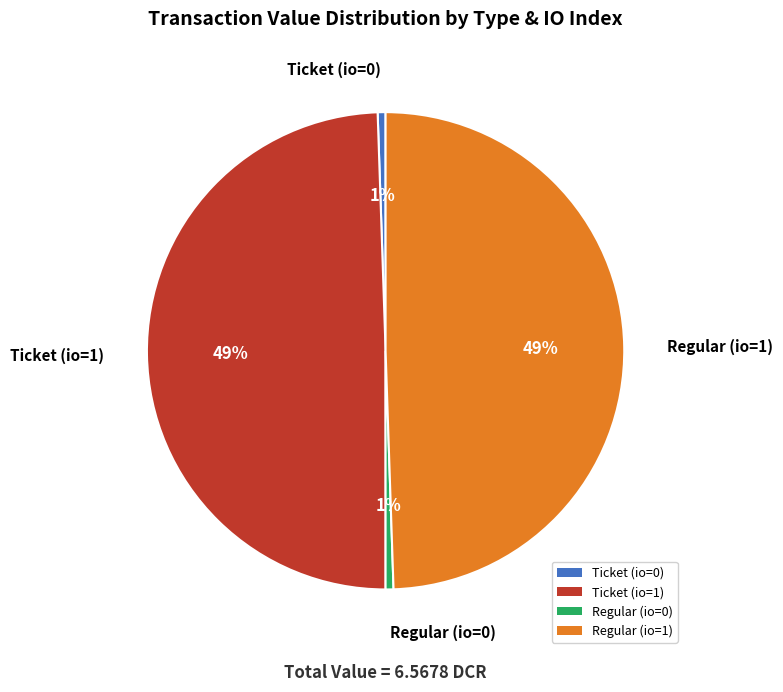

To the nearest percent, what percentage of the pie is Ticket (io=0)?

1%